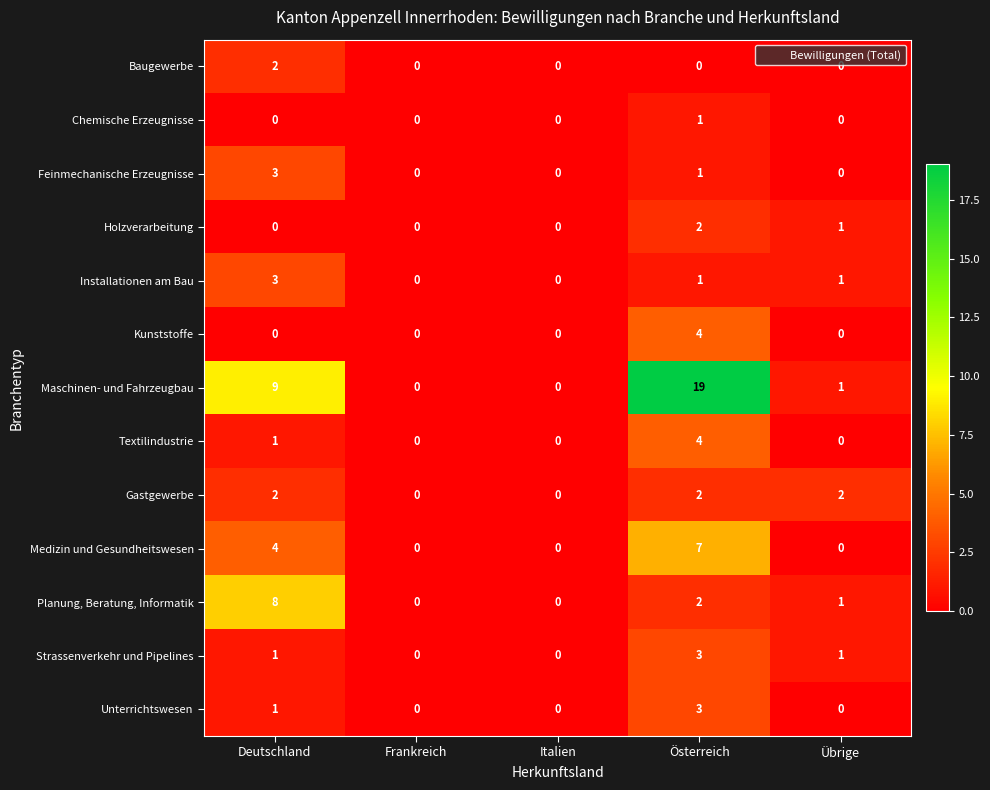

Between Frankreich and Österreich, which series saw the biggest shift?

Maschinen- und Fahrzeugbau